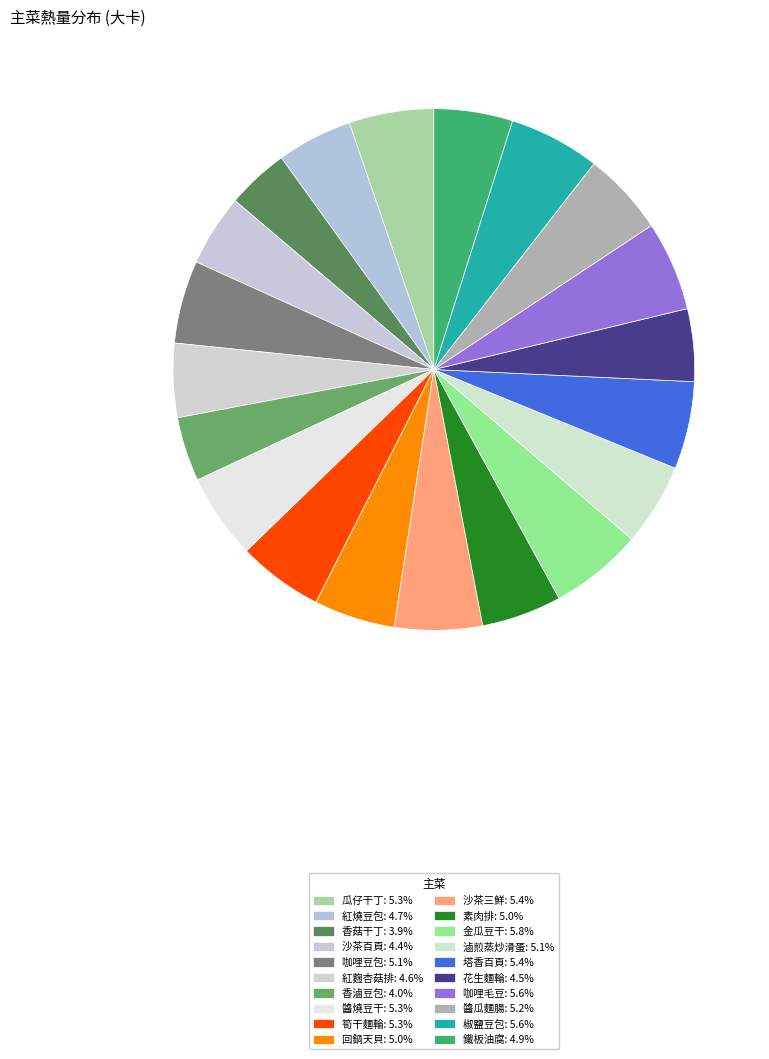

How many slices are in this pie chart?

20